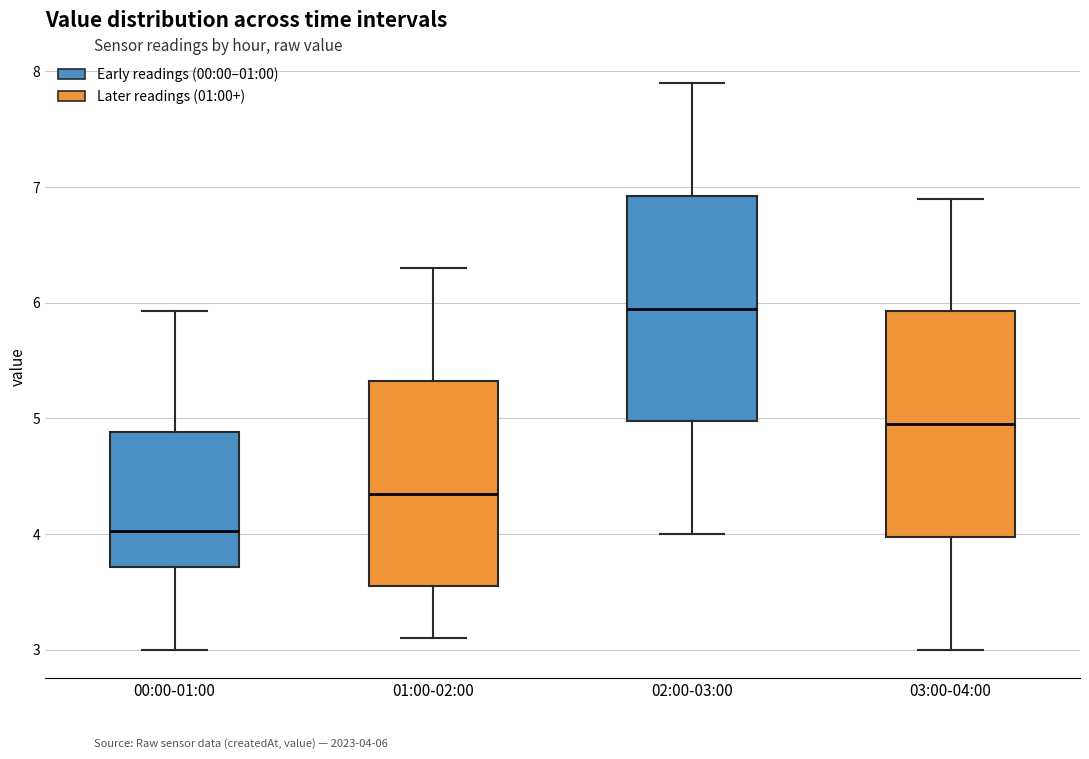

Reading left to right, read every box against the y-axis: the position of its median line, the range the box covers, and the ends of its whiskers. The values are not printed on the chart, so give them approximately, as read against the axis.

00:00-01:00: median 4.0, box 3.7 to 4.9, whiskers 3.0 to 5.9
01:00-02:00: median 4.4, box 3.6 to 5.3, whiskers 3.1 to 6.3
02:00-03:00: median 6.0, box 5.0 to 6.9, whiskers 4.0 to 7.9
03:00-04:00: median 5.0, box 4.0 to 5.9, whiskers 3.0 to 6.9